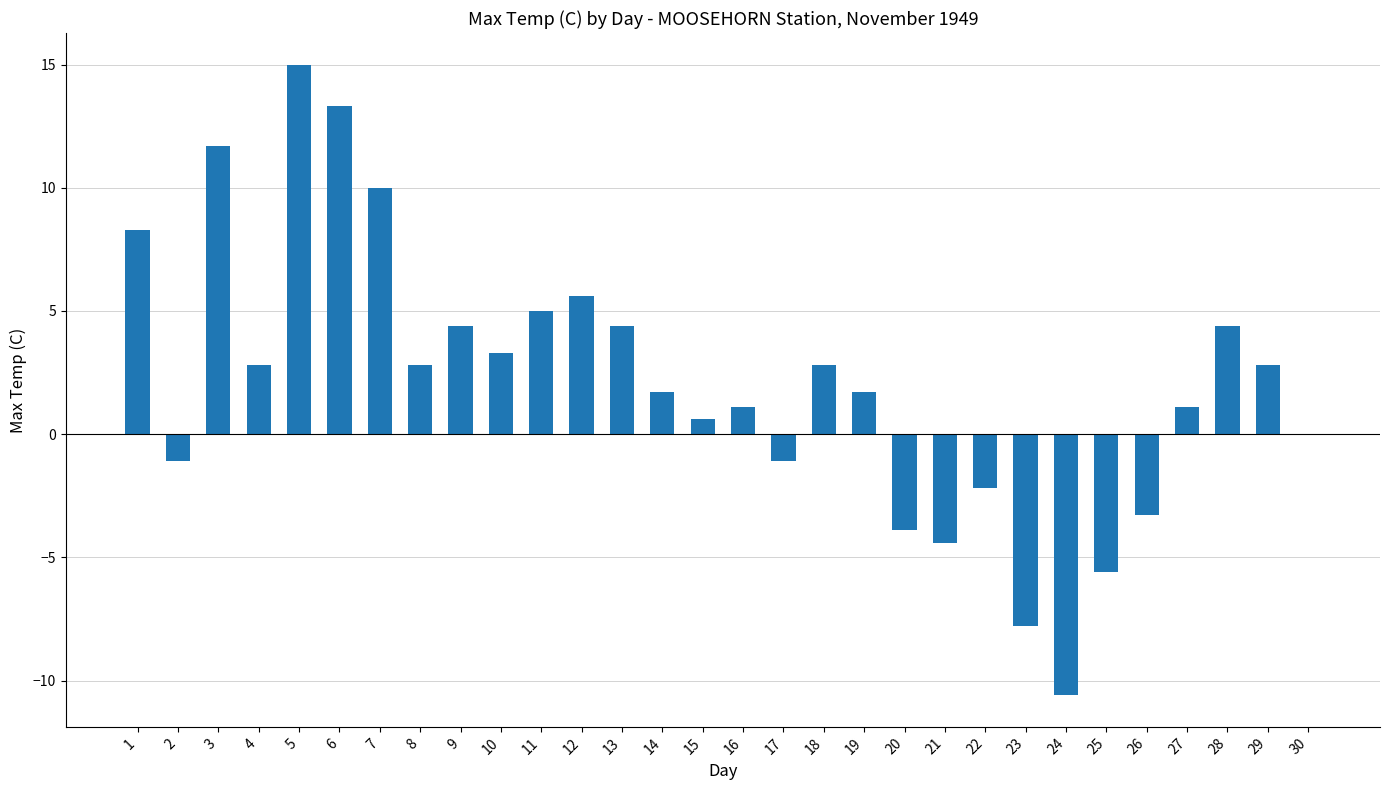

How many series are shown in this chart?

1